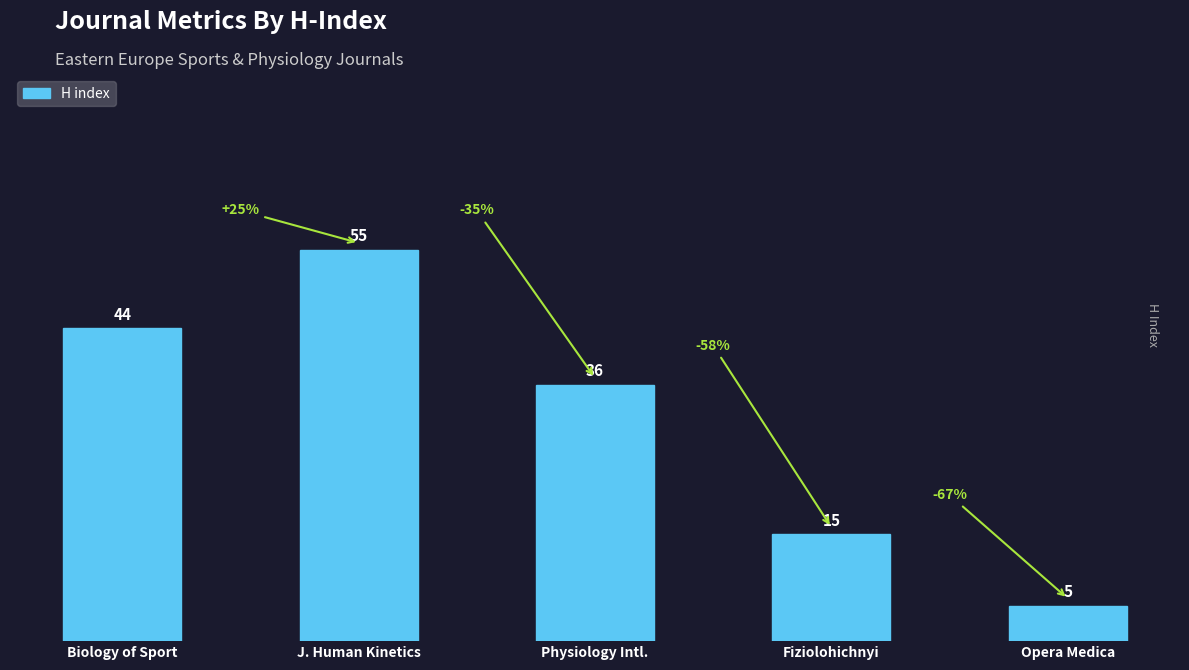

Rank the categories by value from highest to lowest.

J. Human Kinetics, Biology of Sport, Physiology Intl., Fiziolohichnyi, Opera Medica